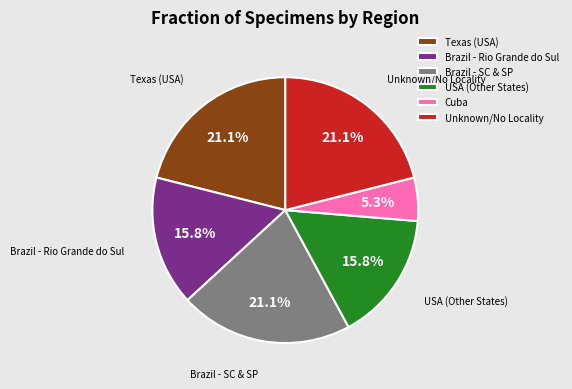

Does any single category account for the majority?

No